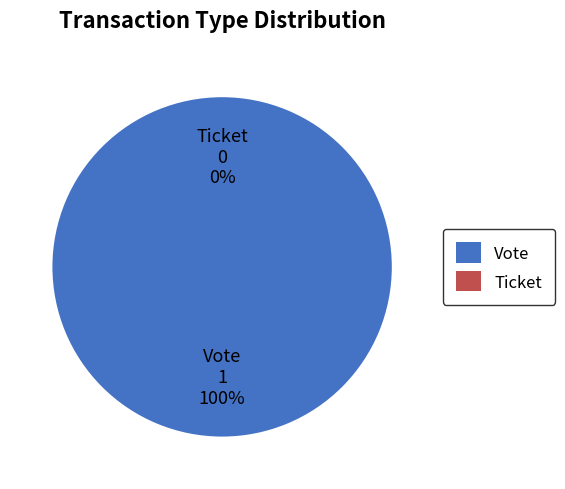

The Vote slice represents 100% of the pie. True or false?

True